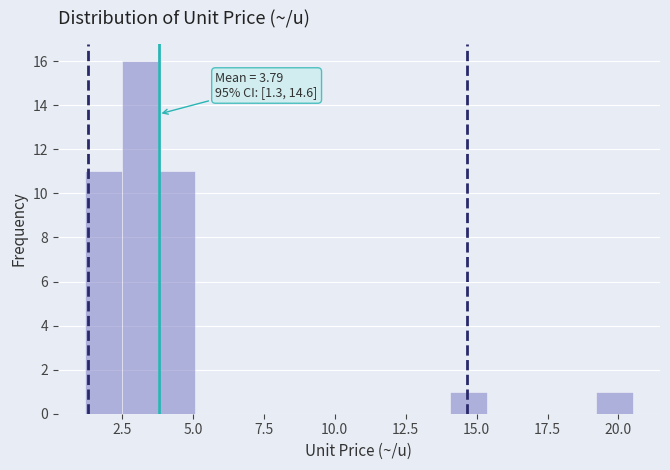

Around what value on the x-axis is the tallest bar? Give the approximate position of its centre, as read against the axis.

3.0